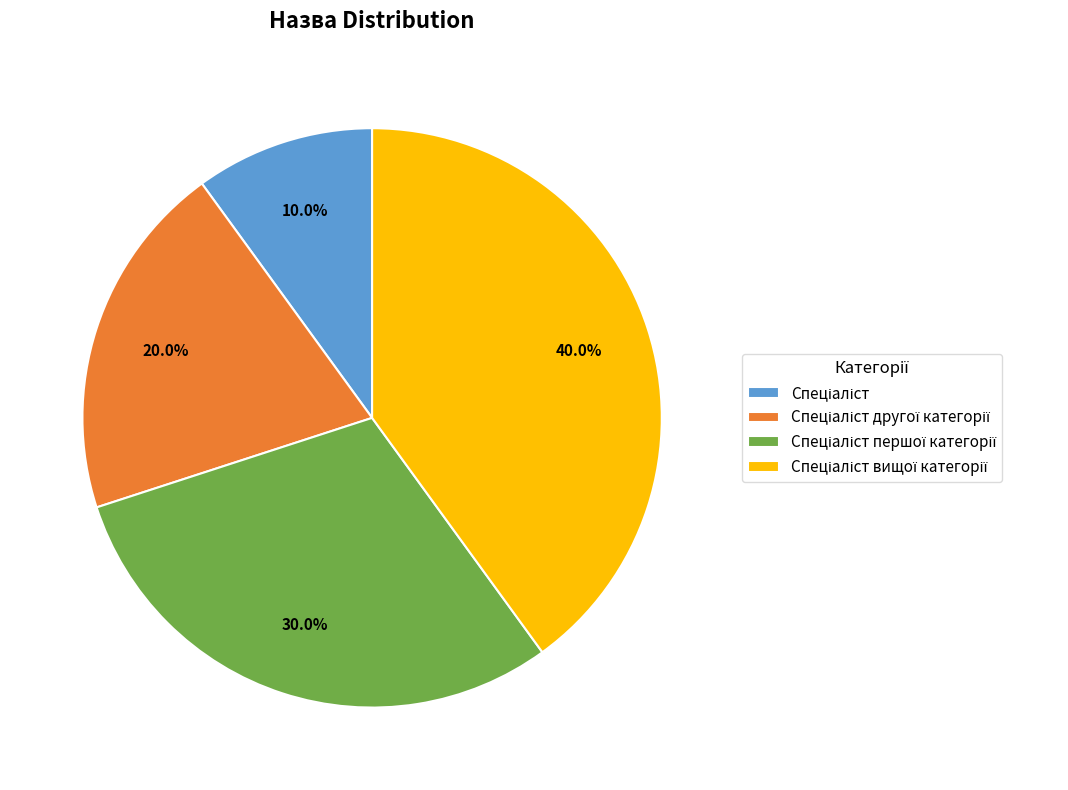

Is there a majority slice in this chart?

No